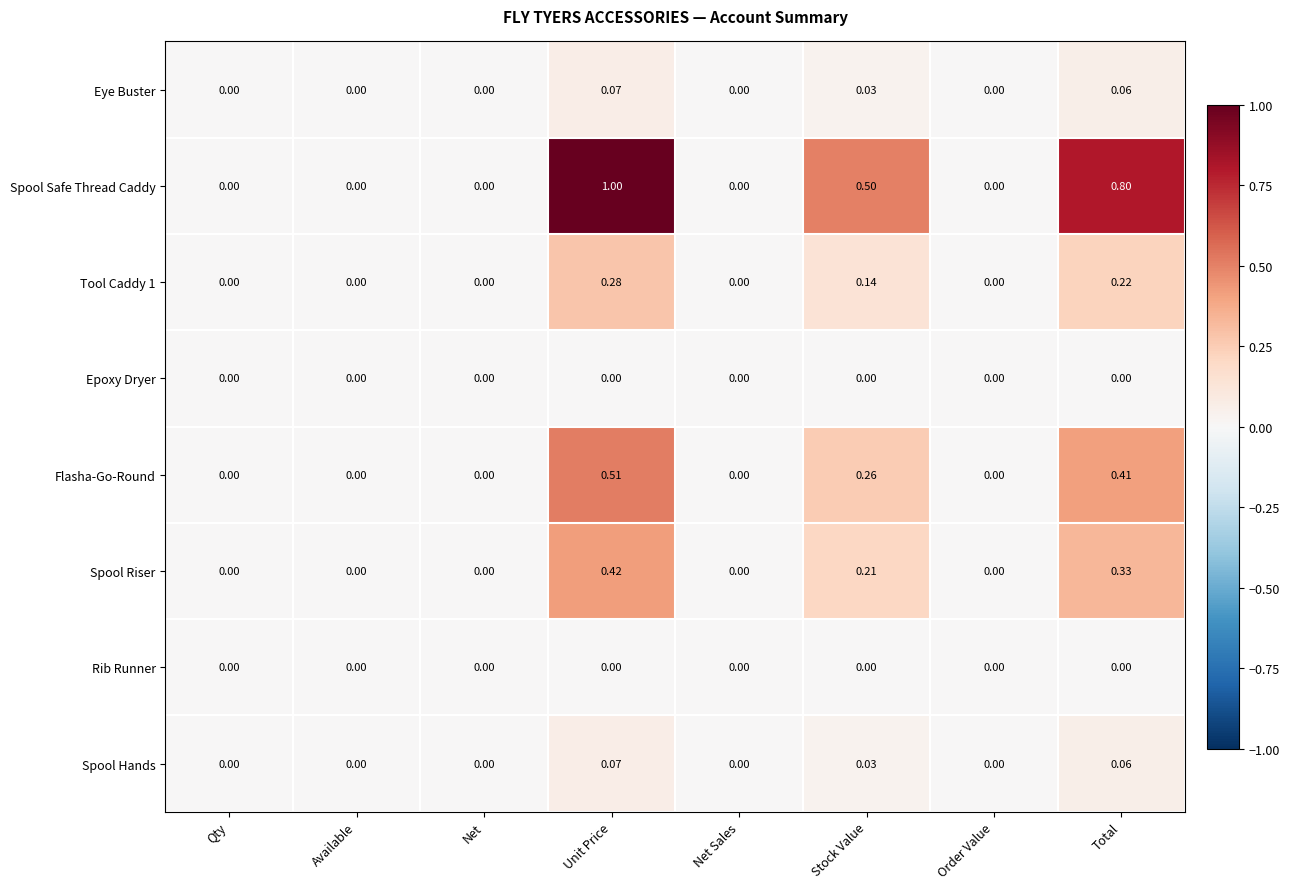

Which label corresponds to the largest value in the chart?

Unit Price